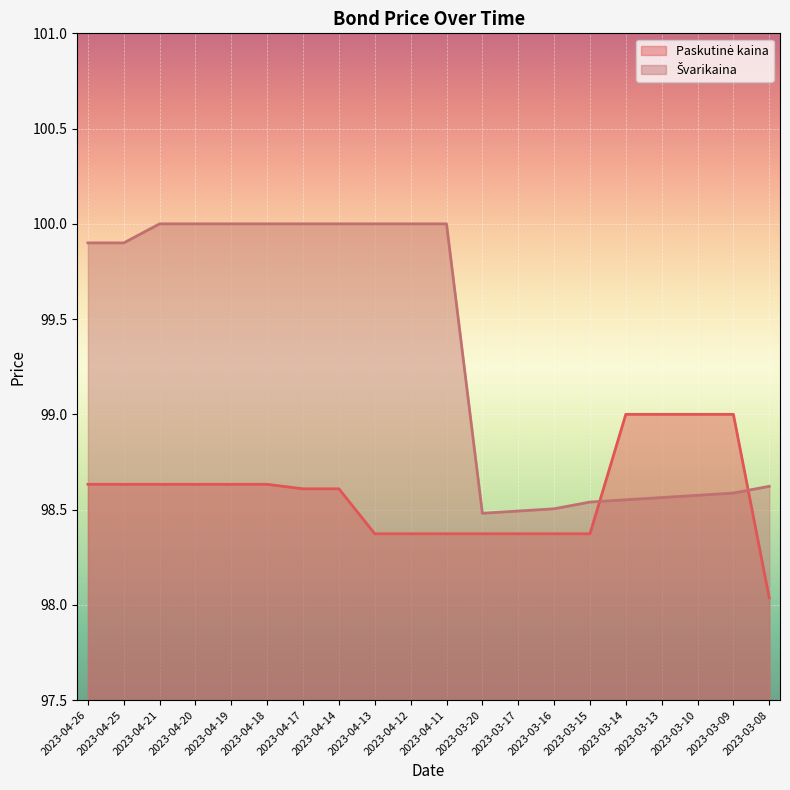

The value of Paskutinė kaina at 2023-04-18 is 98.6. True or false?

True